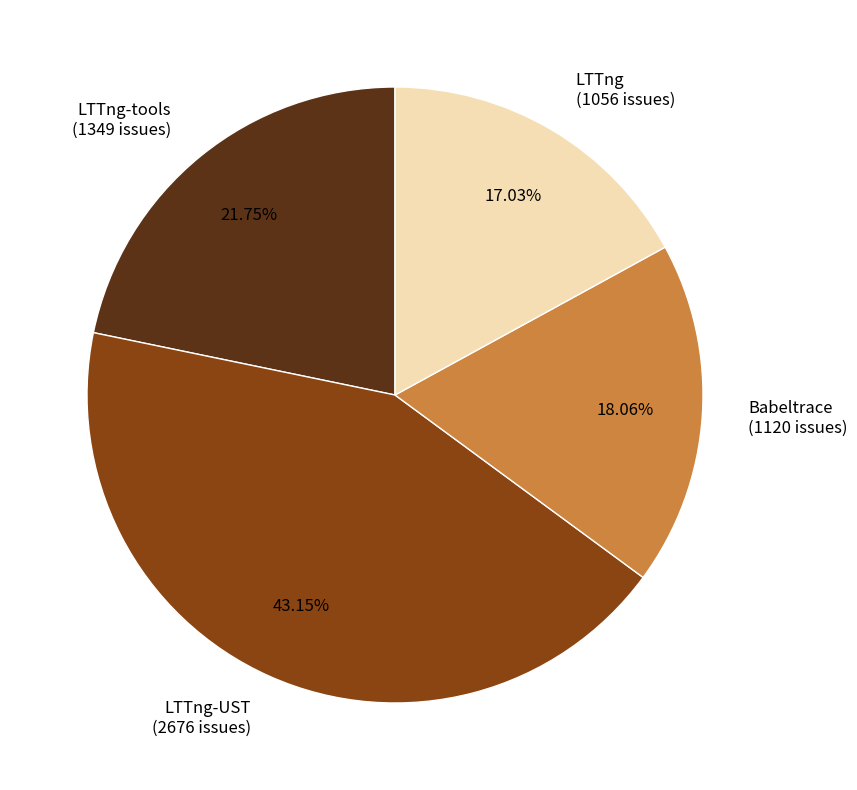

What is the ratio of the value at LTTng (1056 issues) to the value at LTTng-tools (1349 issues)?

0.8